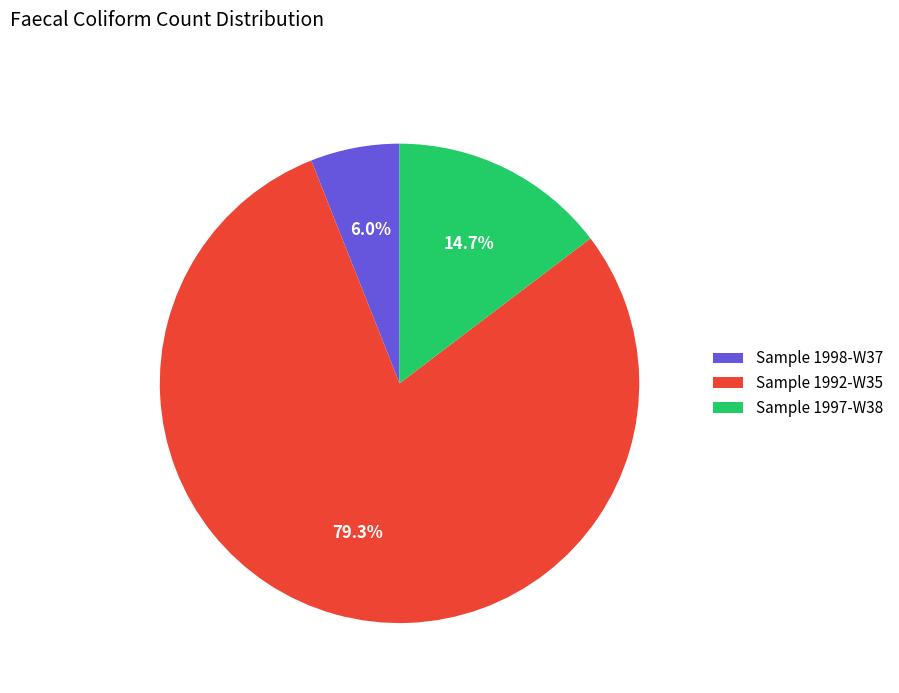

Between Sample 1997-W38 and Sample 1998-W37, which is larger?

Sample 1997-W38